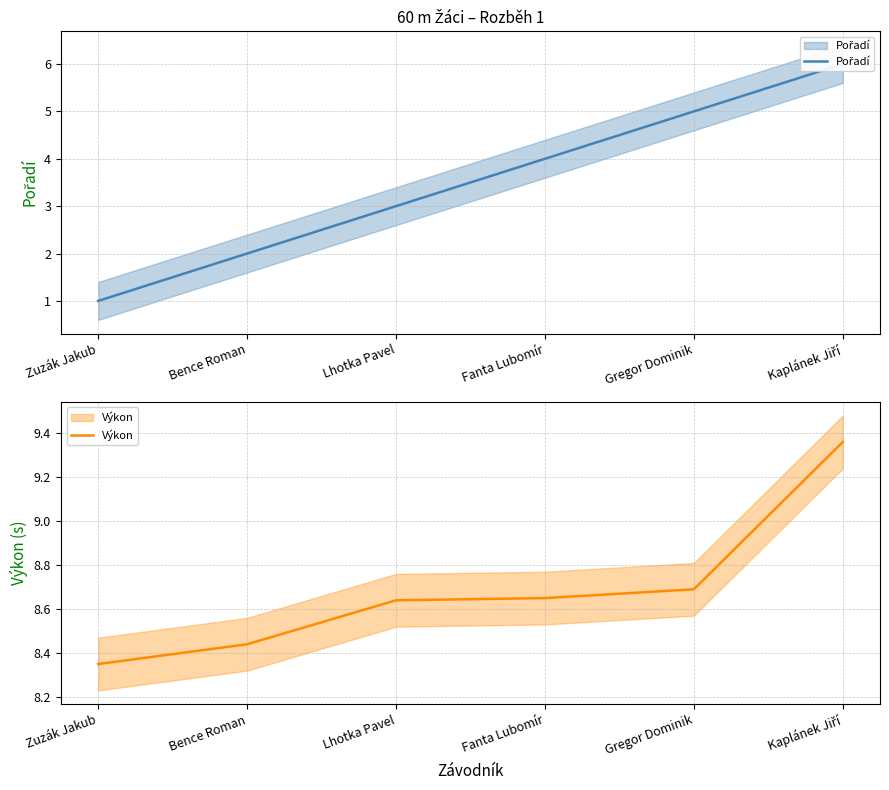

True or false: Výkon has more than 2 points higher than both neighbors.

False